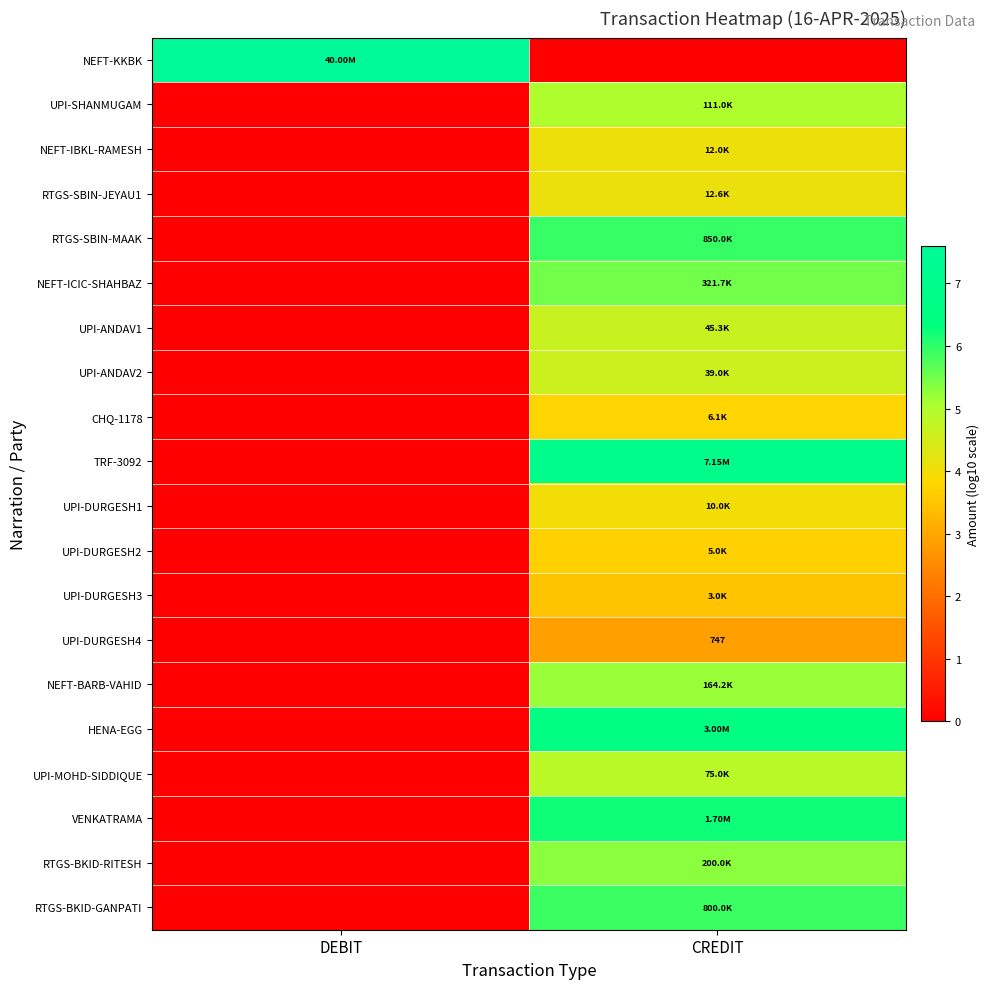

Which series has the widest spread of values?

NEFT-KKBK